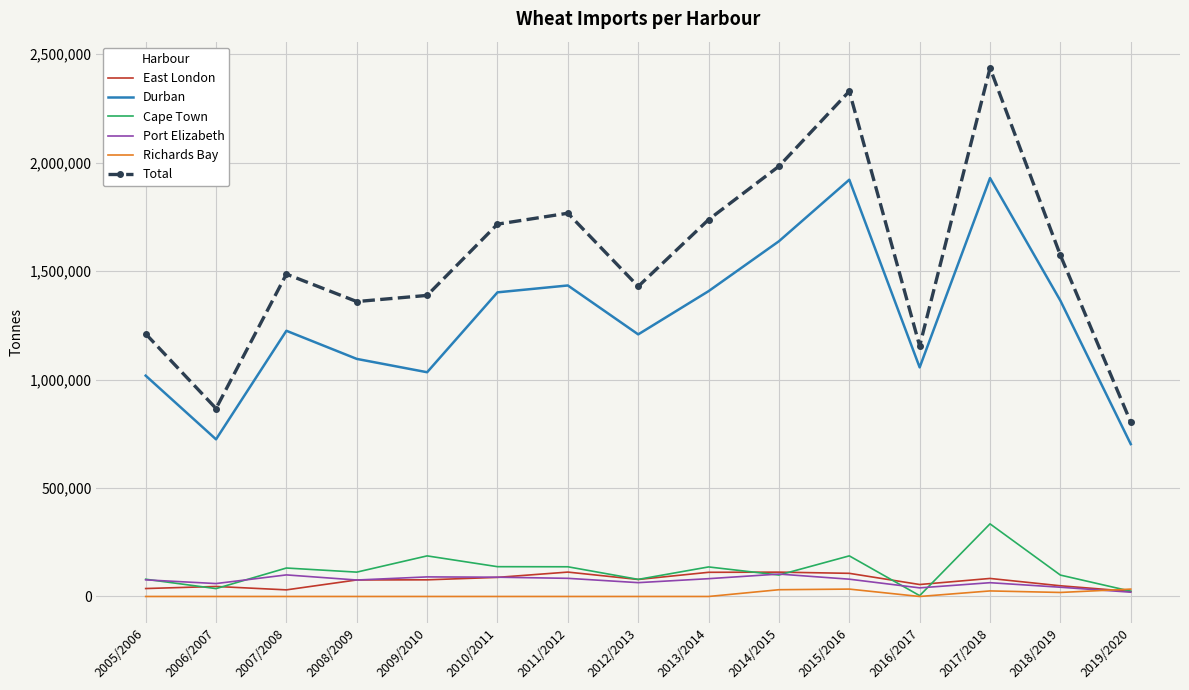

Which category has the highest value in the Cape Town series?

2017/2018